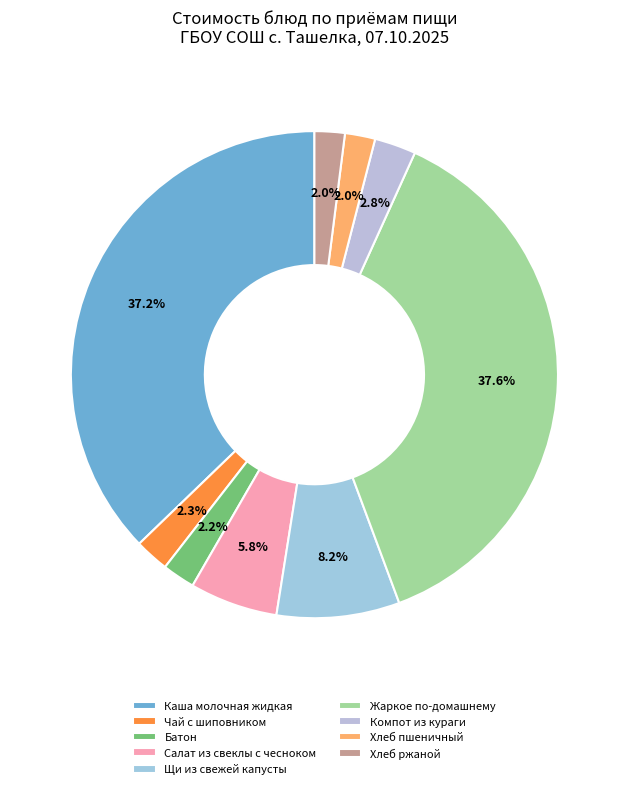

Count the number of slices in the pie.

9